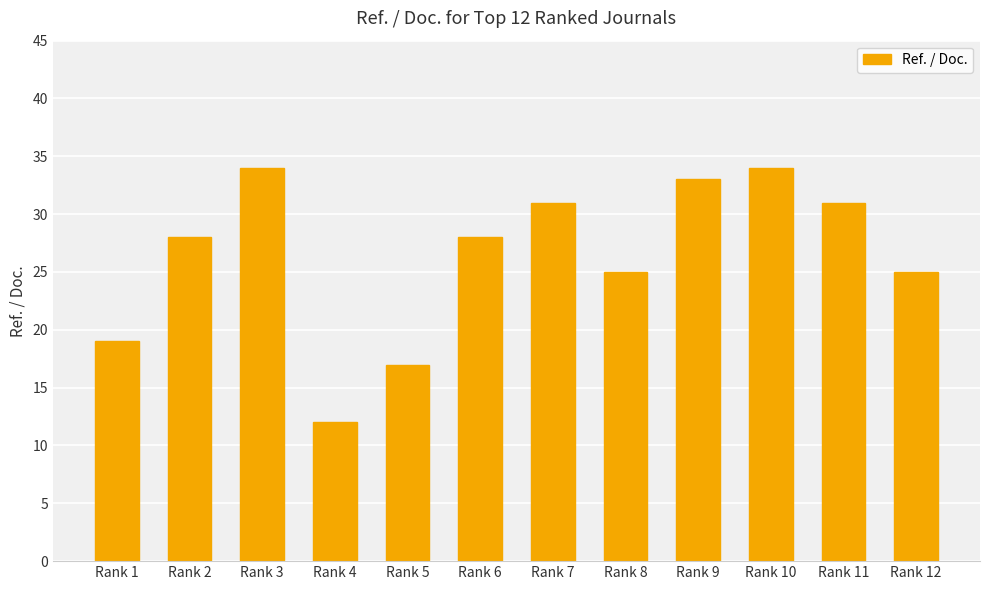

What is the difference between the maximum and second lowest values?

17